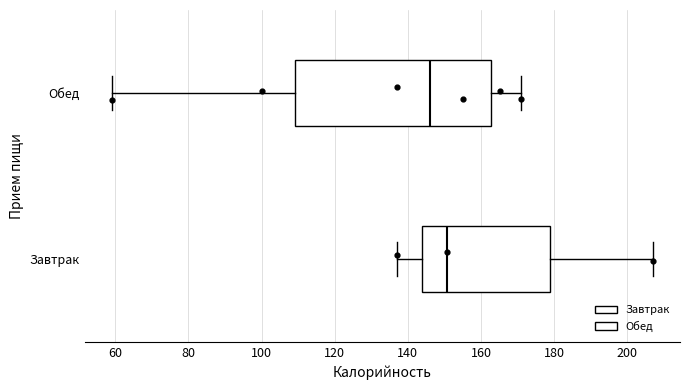

Which box is the widest, from its left edge to its right edge?

Обед